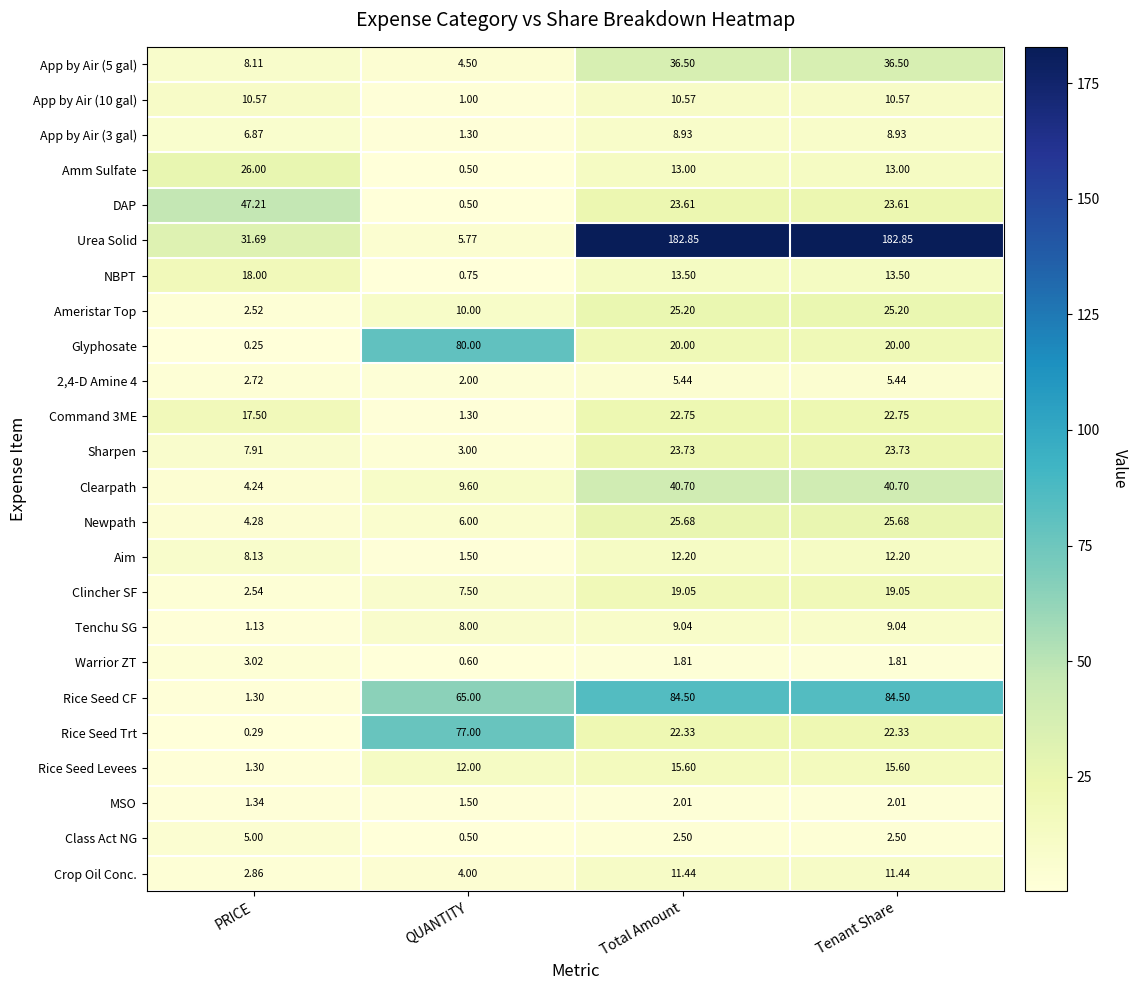

How many categories are shown in the chart?

4